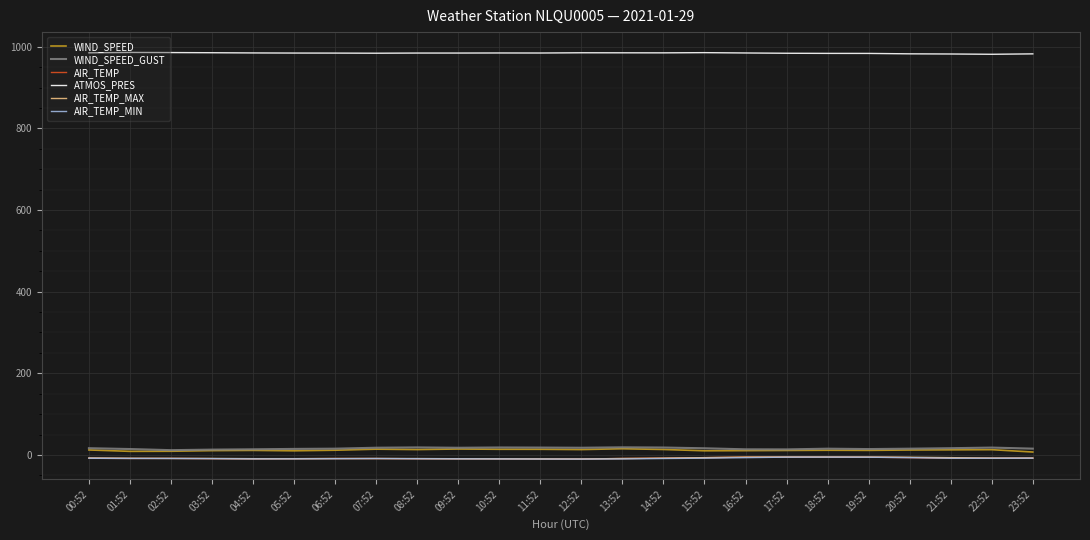

True or false: AIR_TEMP and ATMOS_PRES intersect in this chart.

False